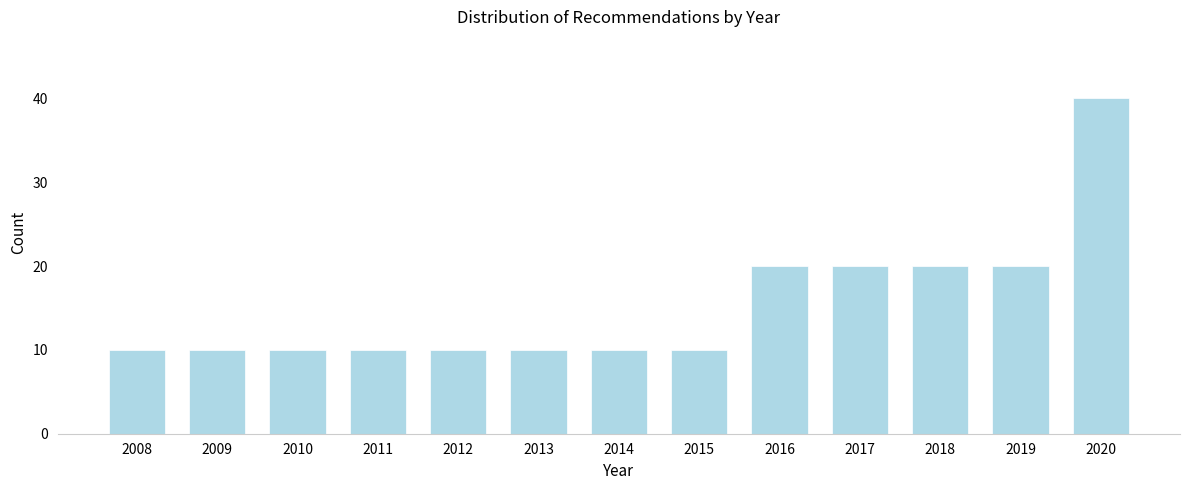

Reading left to right, what are all the values shown in this chart?

10	10	10	10	10	10	10	10	20	20	20	20	40